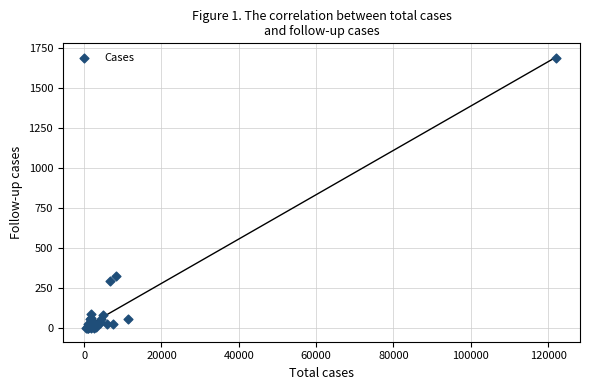

What Y value in the scatter plot is closest to 846?

324